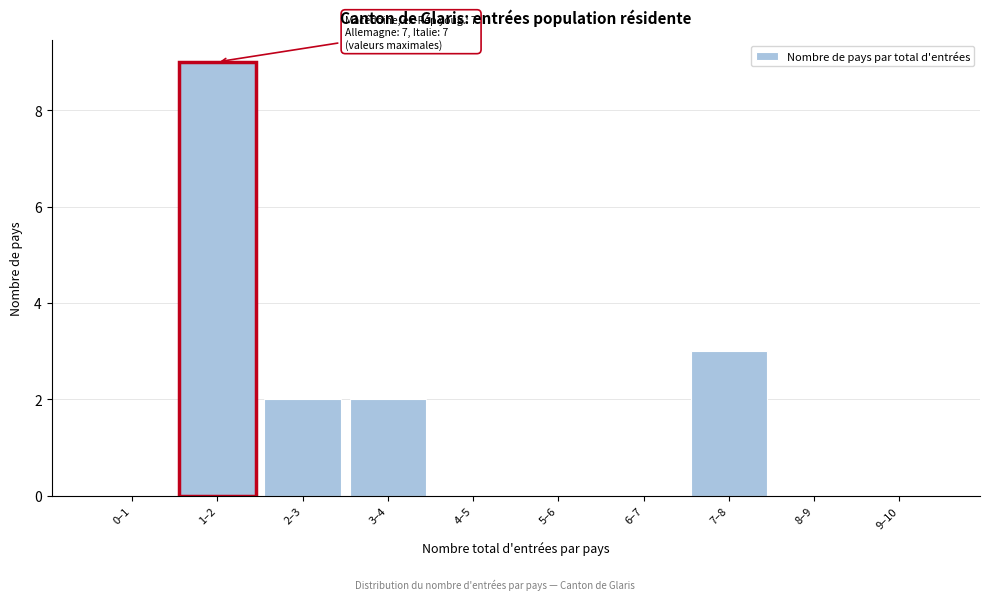

Reading right to left, what are all the values shown in this chart?

9–10=0	8–9=0	7–8=3	6–7=0	5–6=0	4–5=0	3–4=2	2–3=2	1–2=9	0–1=0